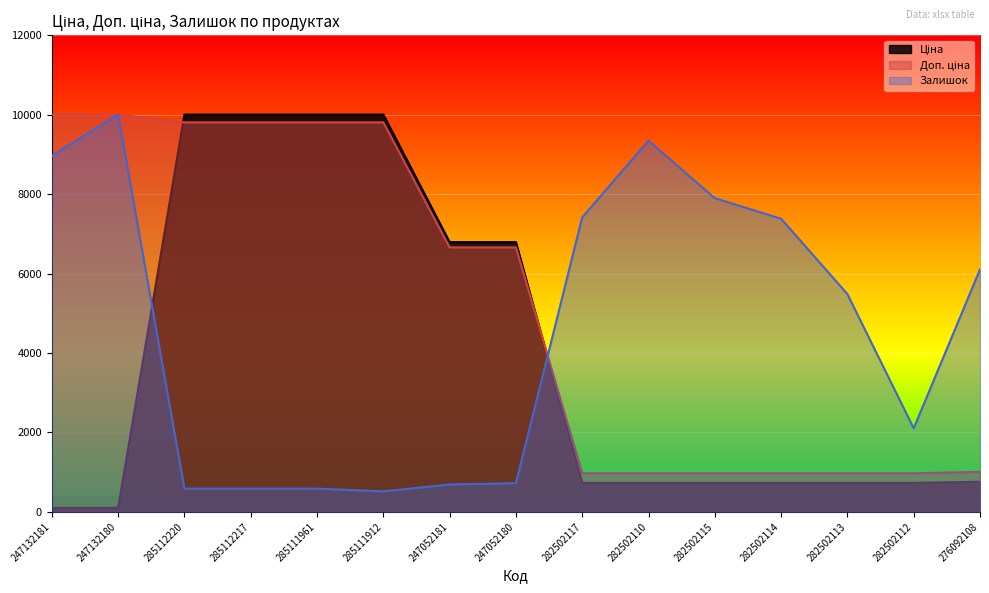

In Залишок, how many points are higher than both neighbors (excluding endpoints)?

2